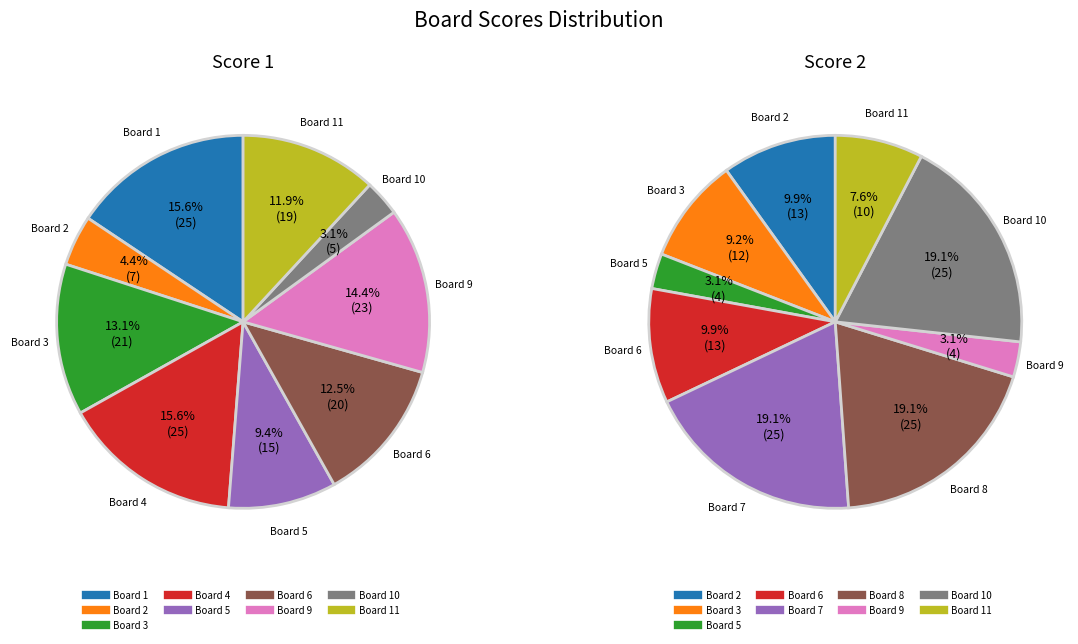

How many segments does this pie chart have?

11